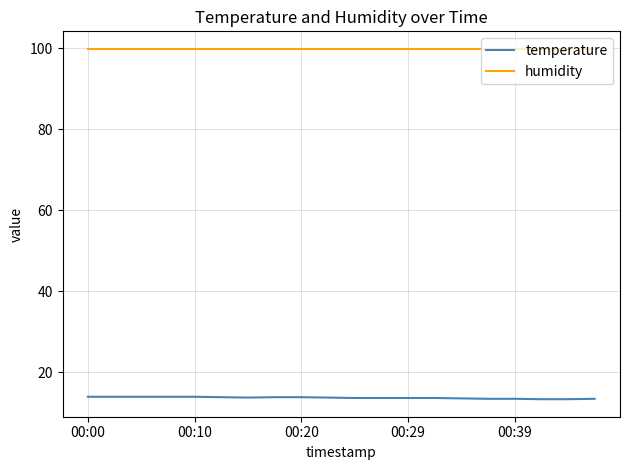

Rank the series by their maximum value, from highest to lowest.

humidity, temperature